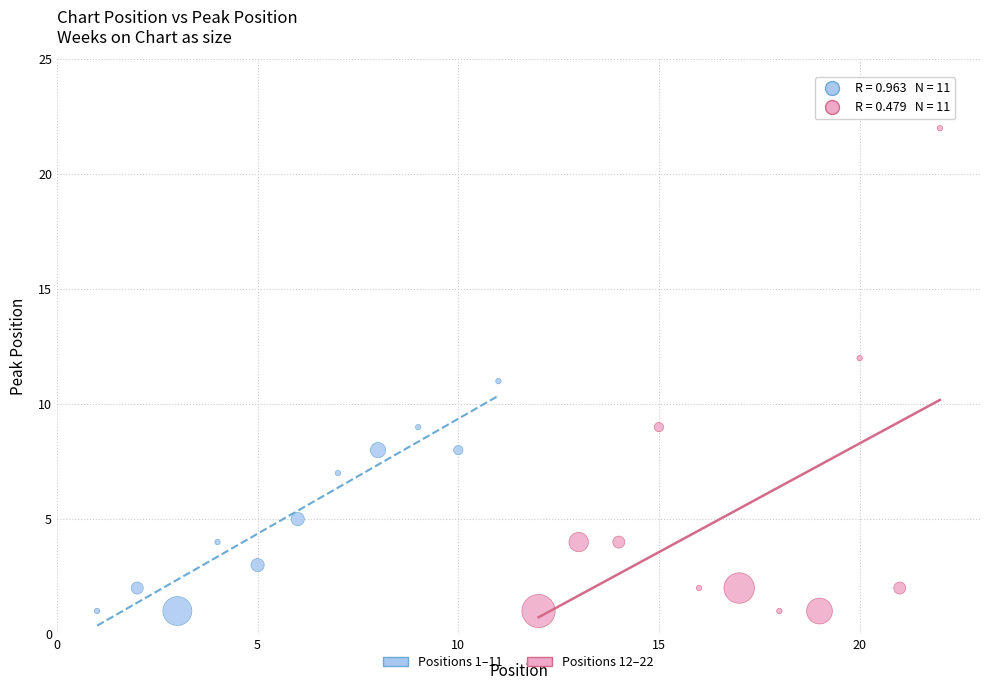

Which series reaches the maximum Y coordinate?

Positions 12–22